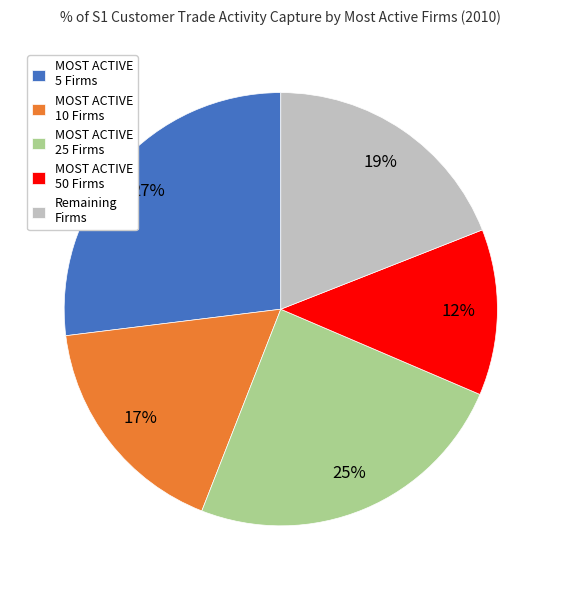

To the nearest percent, what portion does MOST ACTIVE 5 Firms represent?

27%